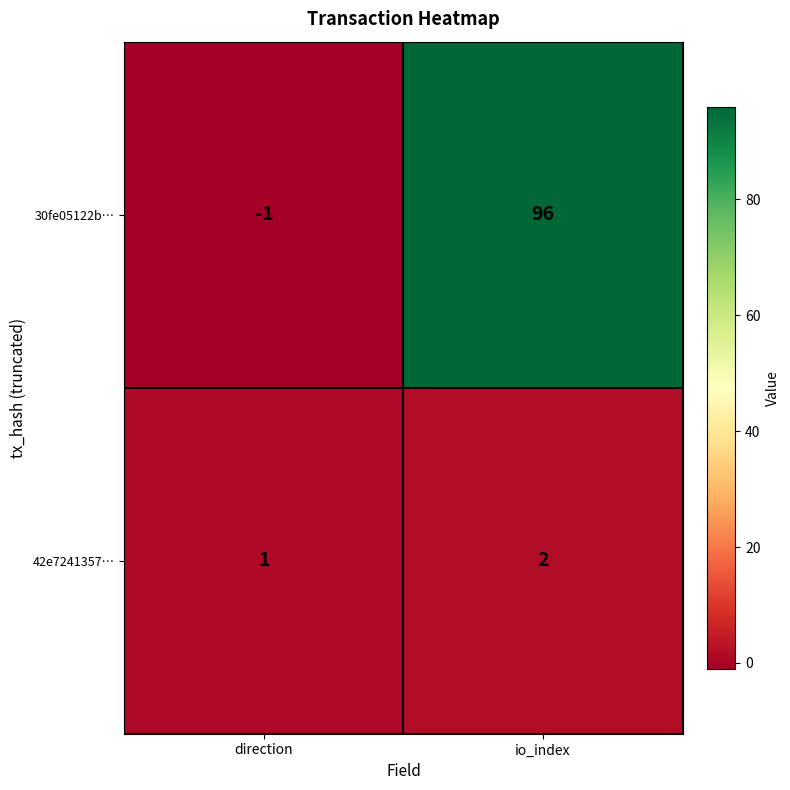

Reading left to right, list all the values displayed in this chart.

30fe05122b…: direction=-1	io_index=96
42e7241357…: direction=1	io_index=2